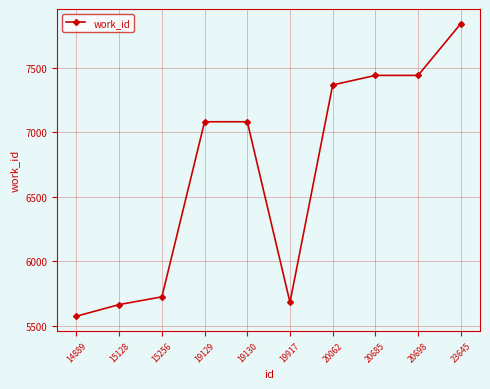

Where is the first local minimum?

19917